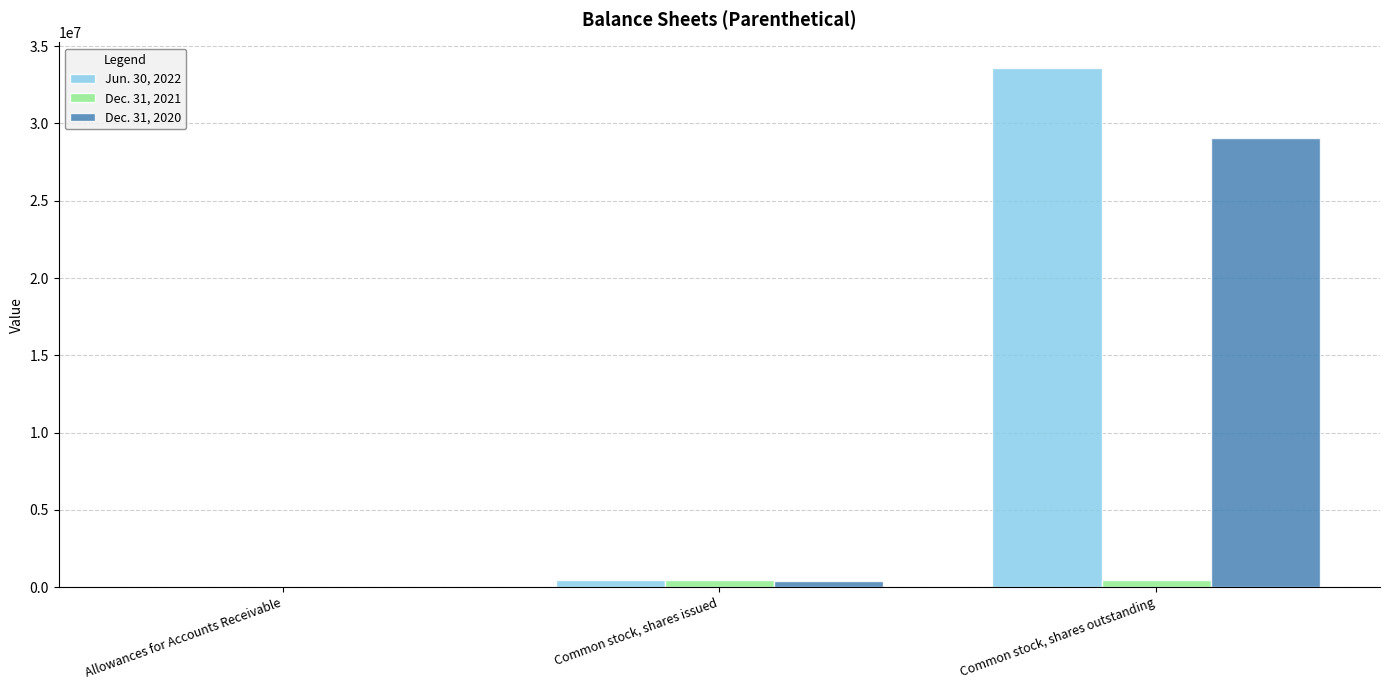

Is the value of Jun. 30, 2022 at Common stock, shares outstanding greater than the value of Dec. 31, 2021 at Common stock, shares issued?

Yes